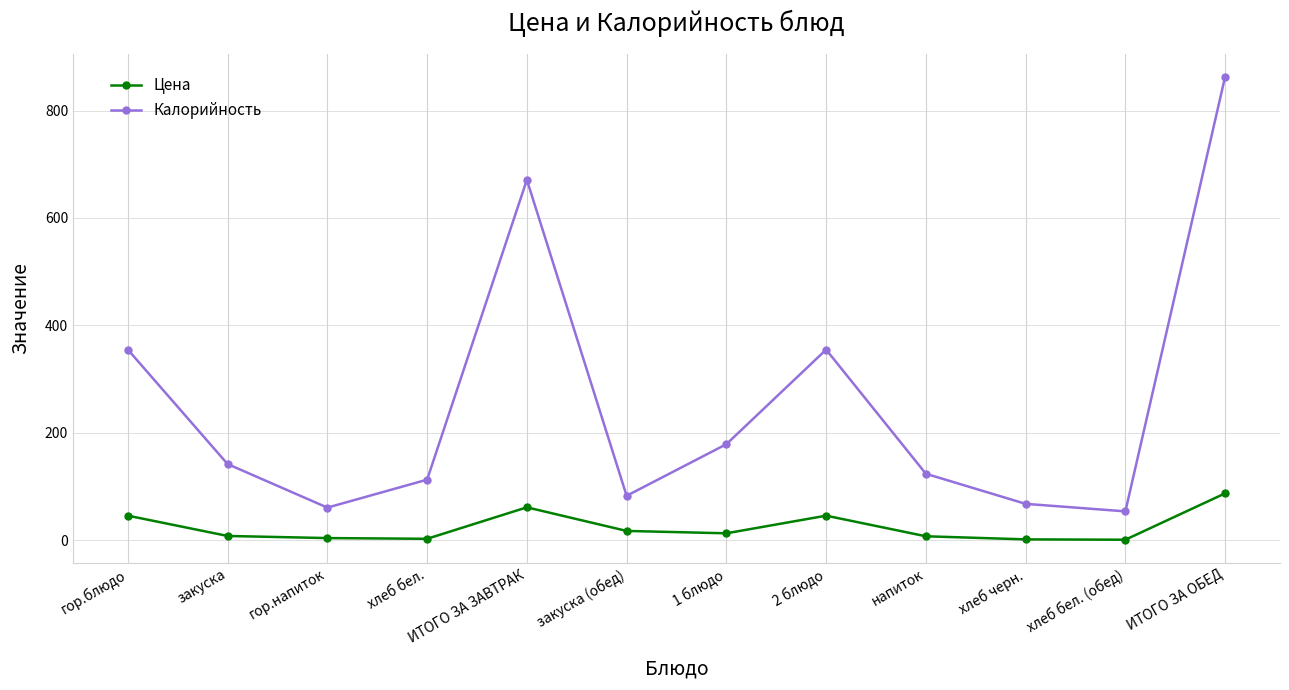

How many lines are shown in the chart?

2